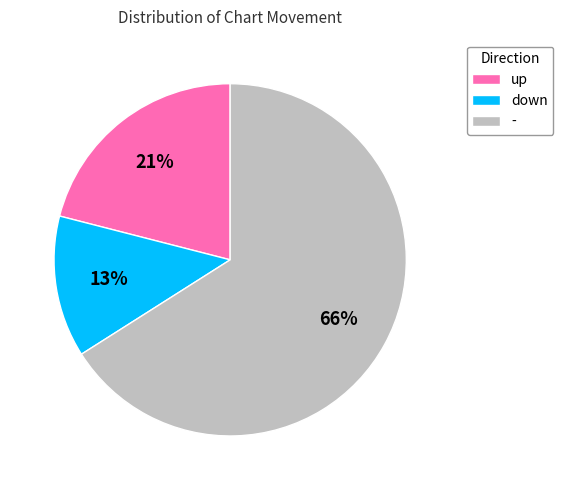

Does up represent more than half of the total?

No